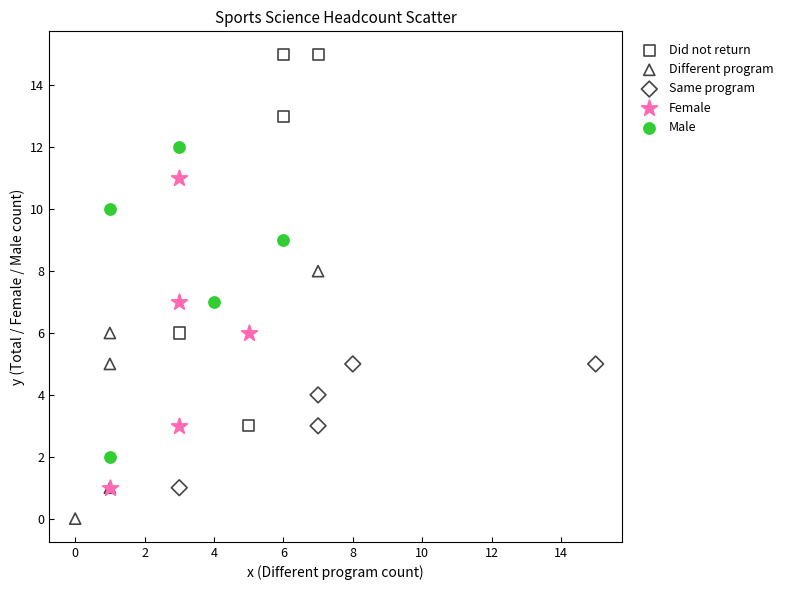

What are all the series names shown in the legend?

Did not return, Different program, Same program, Female, Male